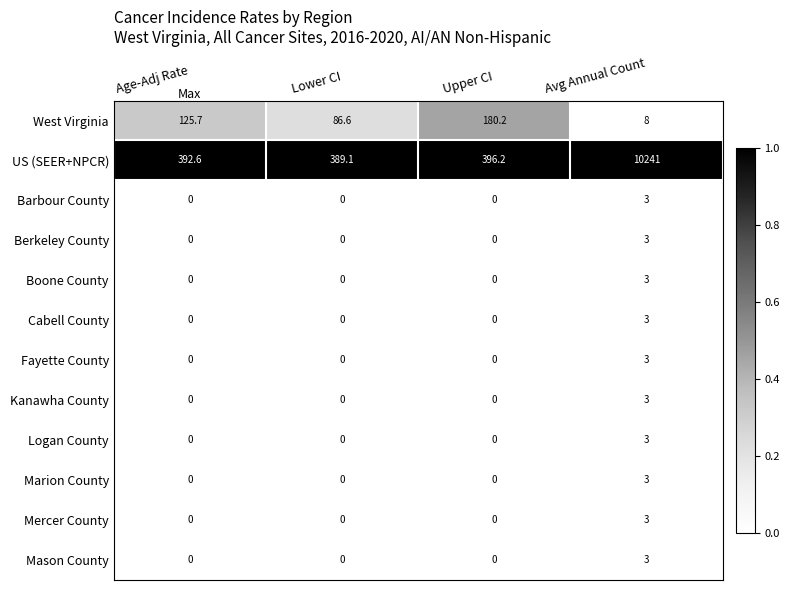

At which category is the sum across all series the highest?

Avg Annual Count